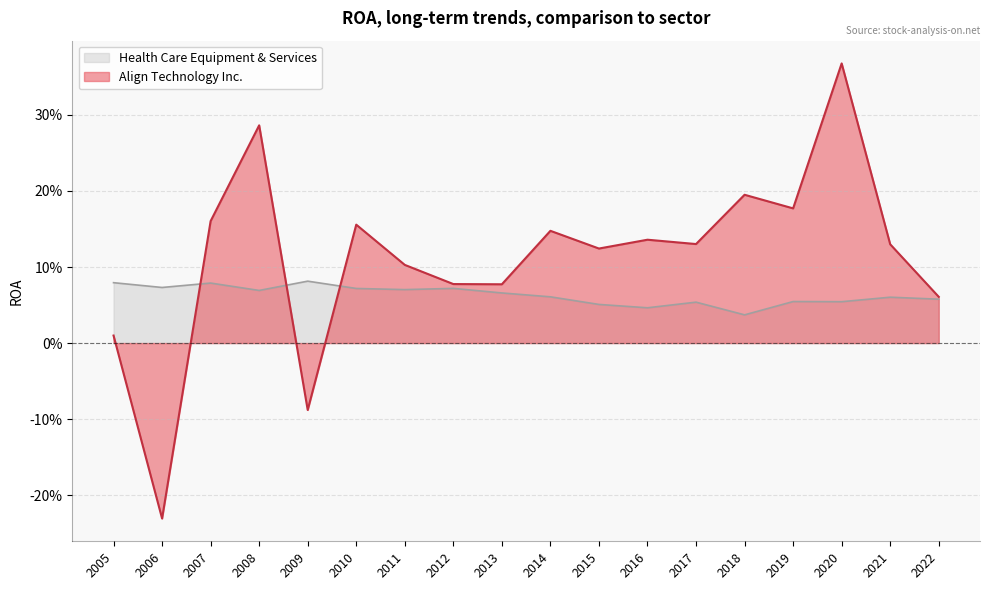

Is the value of Health Care Equipment & Services at 2007 greater than the value of Align Technology Inc. at 2017?

No